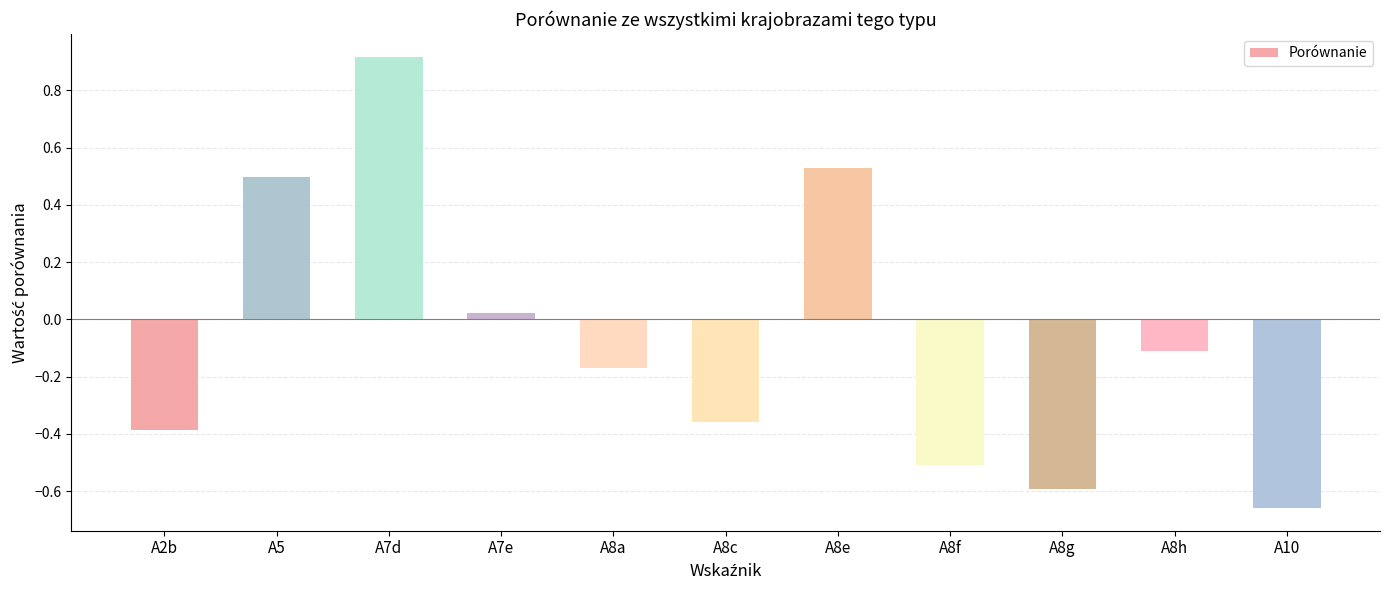

Rank the categories by value from highest to lowest.

A7d, A8e, A5, A7e, A8h, A8a, A8c, A2b, A8f, A8g, A10